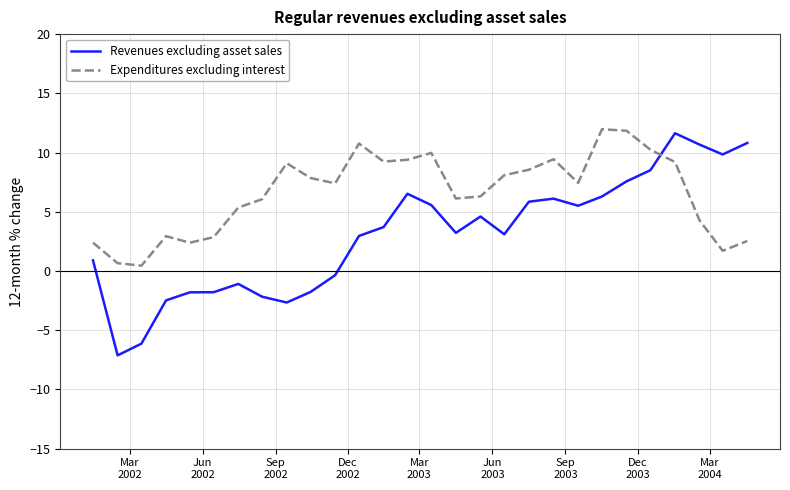

What is the minimum value for Revenues excluding asset sales?

-7.1